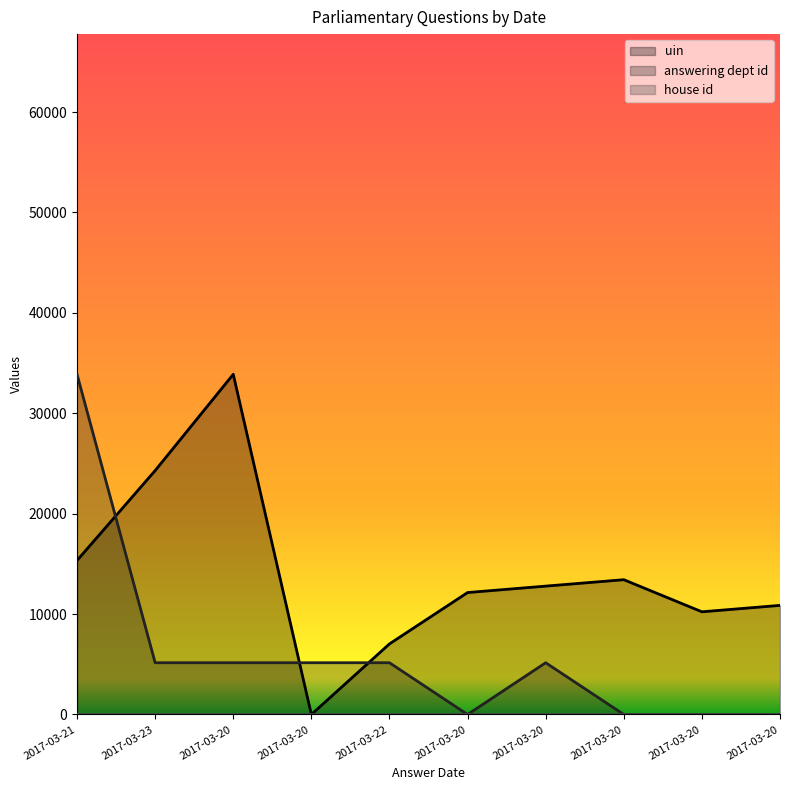

Reading left to right, extract all data points from this chart.

uin: 2017-03-21=15342.1	2017-03-23=24291.7	2017-03-20=33880.5	2017-03-20=0.0	2017-03-22=7031.8	2017-03-20=12145.8	2017-03-20=12785.1	2017-03-20=13424.3	2017-03-20=10228.1	2017-03-20=10867.3
answering dept id: 2017-03-21=33880.5	2017-03-23=5155.7	2017-03-20=5155.7	2017-03-20=5155.7	2017-03-22=5155.7	2017-03-20=0.0	2017-03-20=5155.7	2017-03-20=0.0	2017-03-20=0.0	2017-03-20=0.0